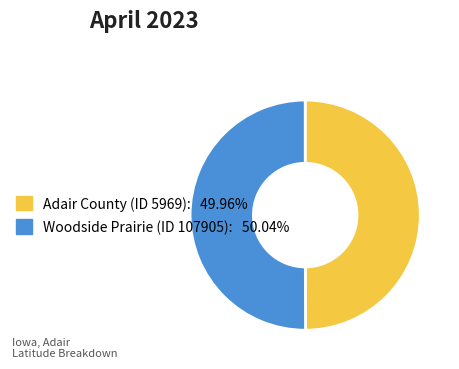

What is the ratio of the value at Woodside Prairie (ID 107905) to the value at Adair County (ID 5969)?

1.0